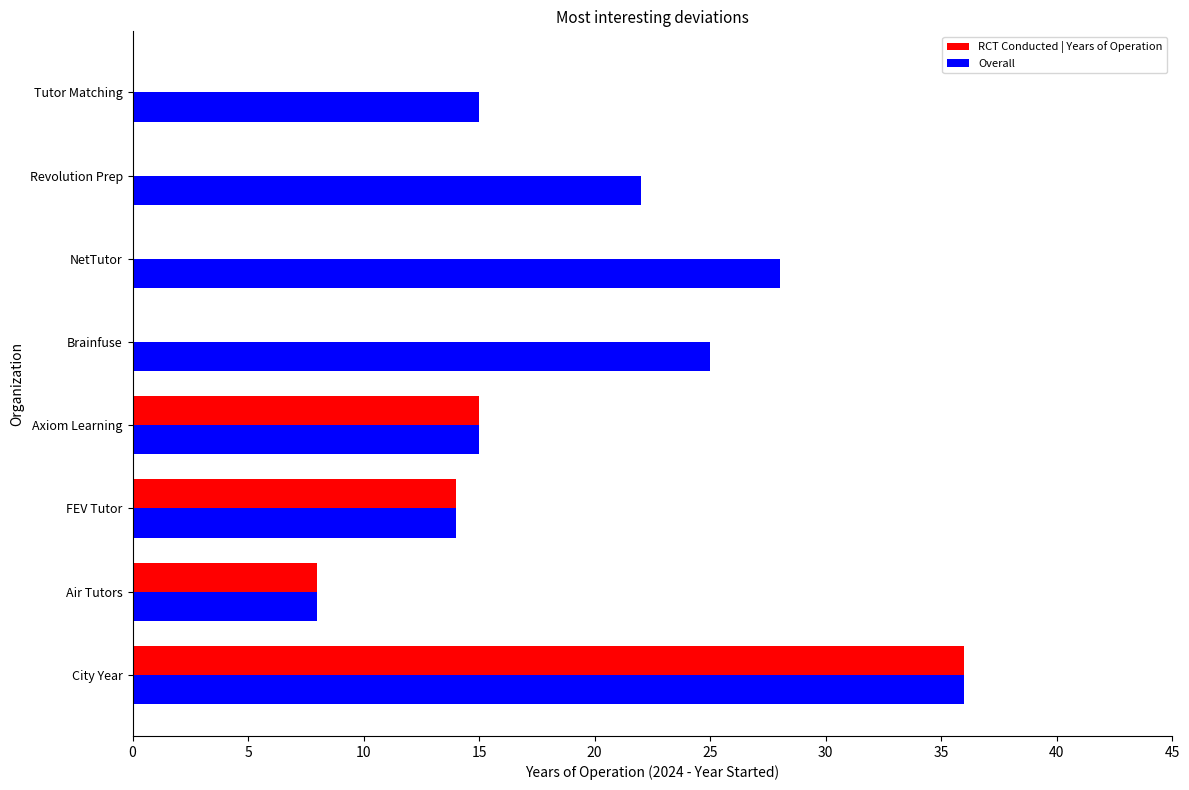

Between Axiom Learning and Revolution Prep, which series saw the biggest shift?

RCT Conducted | Years of Operation